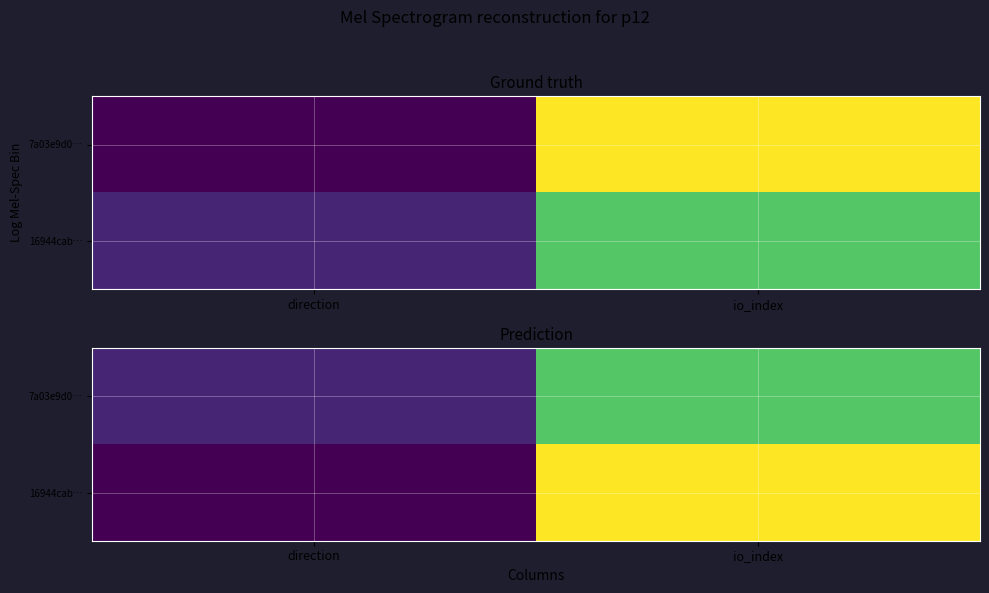

What is the sum of all 7a03e9d0… values?

14